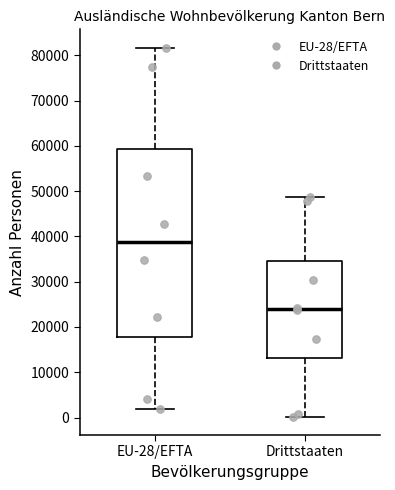

Comparing the boxes themselves (not the whiskers), which one is the tallest?

EU-28/EFTA